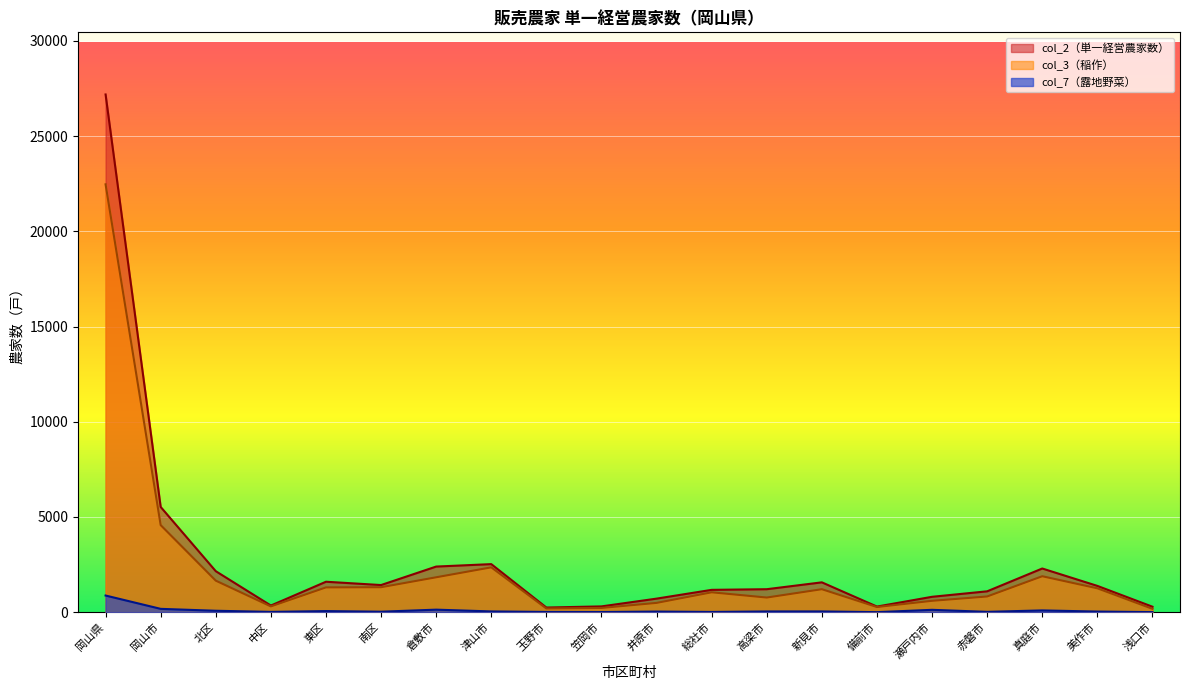

Reading left to right, extract all data points from this chart.

col_2: 岡山県=27190	岡山市=5526	北区=2153	中区=349	東区=1599	南区=1425	倉敷市=2396	津山市=2524	玉野市=244	笠岡市=304	井原市=712	総社市=1173	高梁市=1207	新見市=1567	備前市=295	瀬戸内市=808	赤磐市=1096	真庭市=2294	美作市=1381	浅口市=287
col_3: 岡山県=22470	岡山市=4573	北区=1656	中区=304	東区=1302	南区=1311	倉敷市=1833	津山市=2355	玉野市=195	笠岡市=223	井原市=488	総社市=1044	高梁市=769	新見市=1207	備前市=271	瀬戸内市=597	赤磐市=825	真庭市=1888	美作市=1254	浅口市=177
col_7: 岡山県=875	岡山市=175	北区=75	中区=16	東区=58	南区=26	倉敷市=133	津山市=40	玉野市=13	笠岡市=8	井原市=33	総社市=13	高梁市=39	新見市=40	備前市=2	瀬戸内市=124	赤磐市=18	真庭市=93	美作市=33	浅口市=4